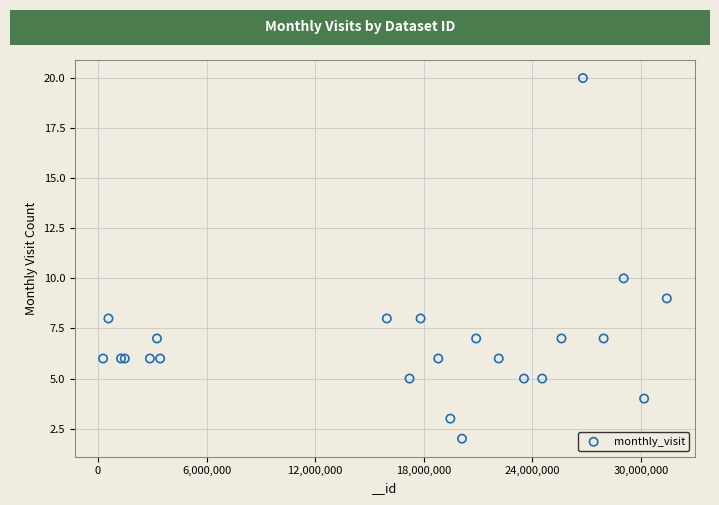

What Y value in the scatter plot is closest to 11?

10